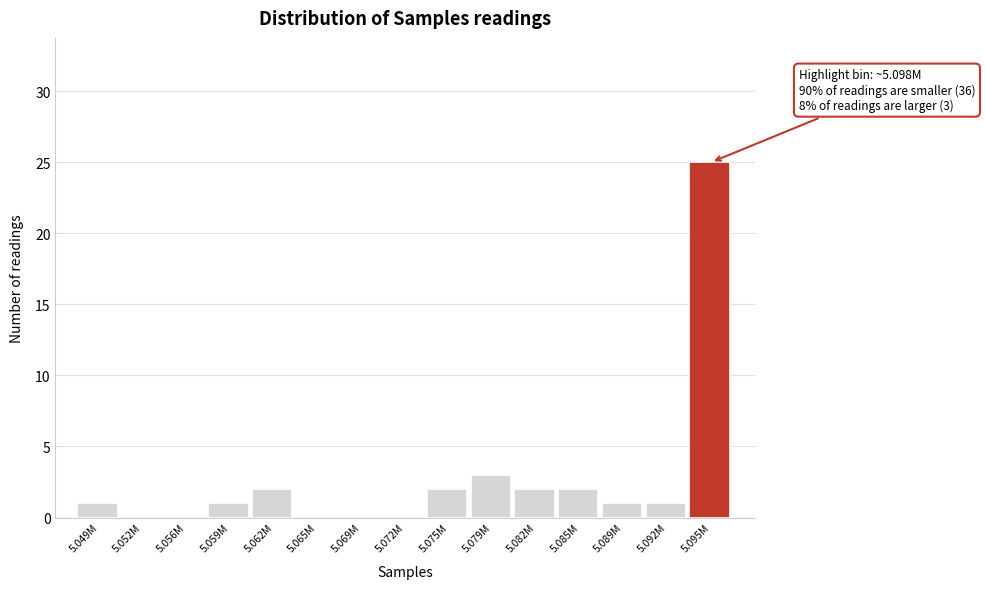

Reading left to right, transcribe all the data shown in this chart.

5.049M=1	5.052M=0	5.056M=0	5.059M=1	5.062M=2	5.065M=0	5.069M=0	5.072M=0	5.075M=2	5.079M=3	5.082M=2	5.085M=2	5.089M=1	5.092M=1	5.095M=25